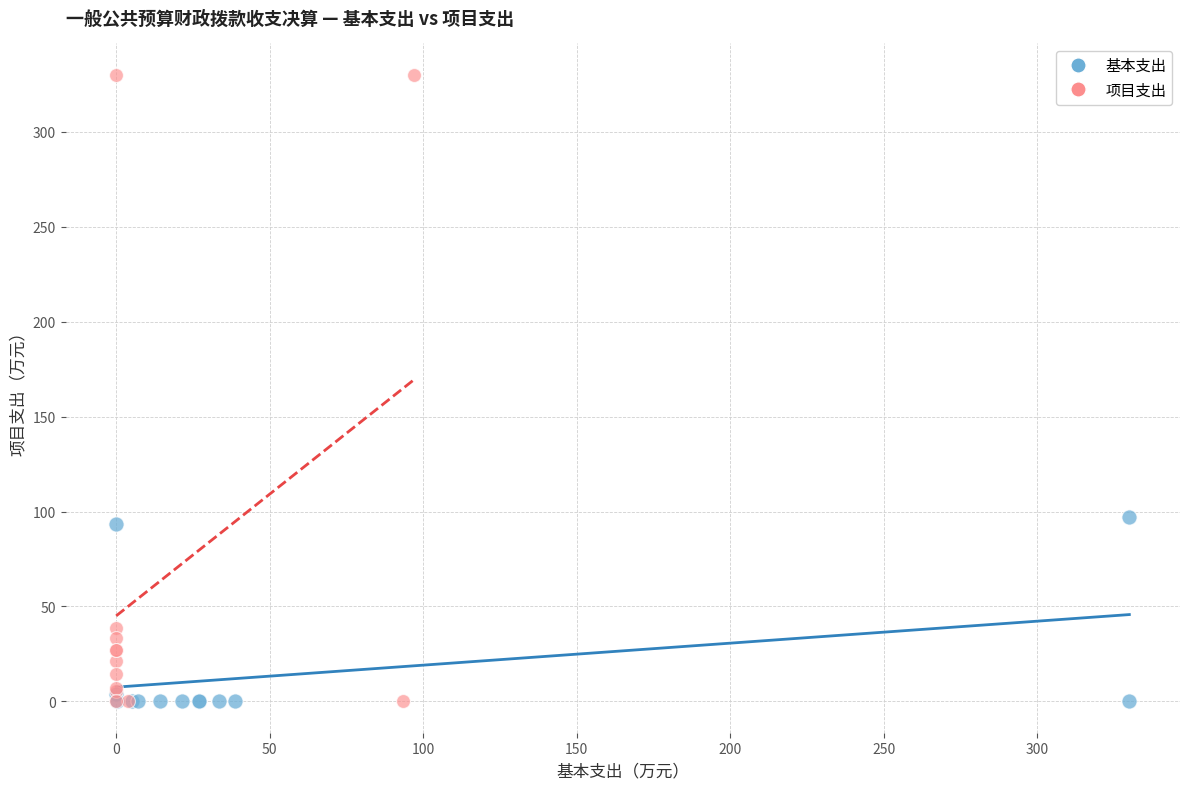

Which series has the largest Y range (max minus min)?

项目支出